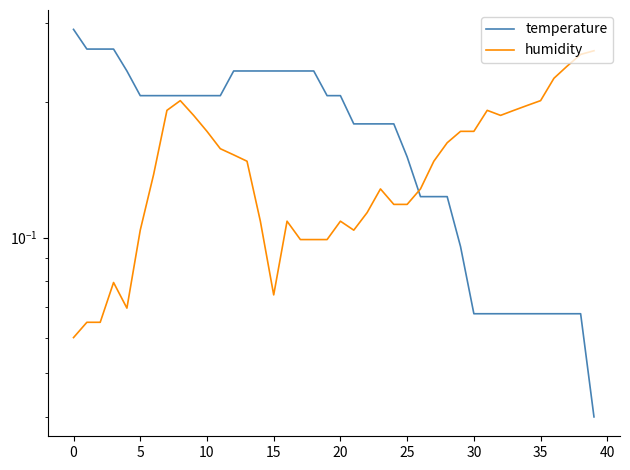

Which series changed the most between 20 and 27?

temperature